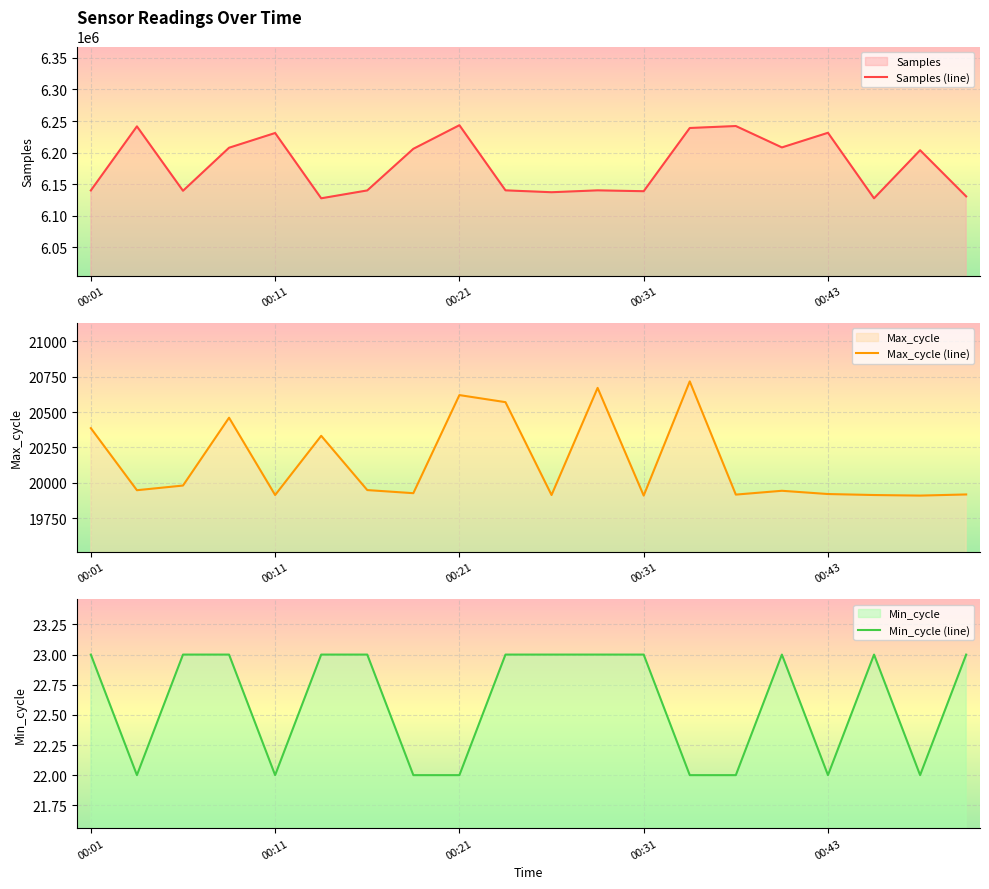

The value of Min_cycle (line) at 15 is 23. True or false?

True